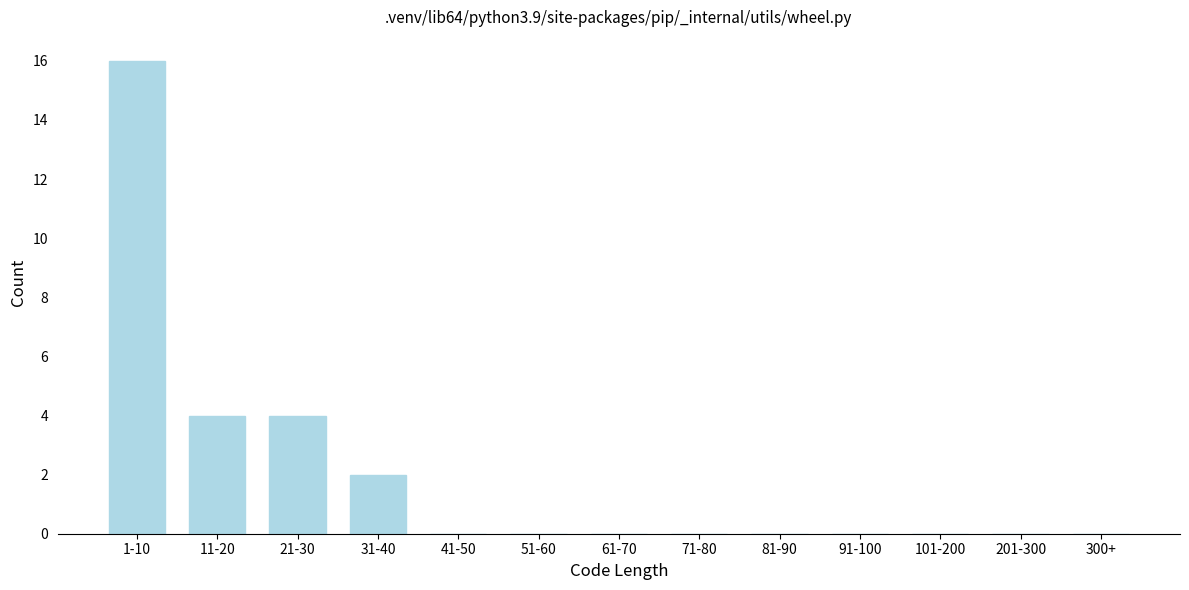

Reading right to left, list all the values displayed in this chart.

300+=0	201-300=0	101-200=0	91-100=0	81-90=0	71-80=0	61-70=0	51-60=0	41-50=0	31-40=2	21-30=4	11-20=4	1-10=16